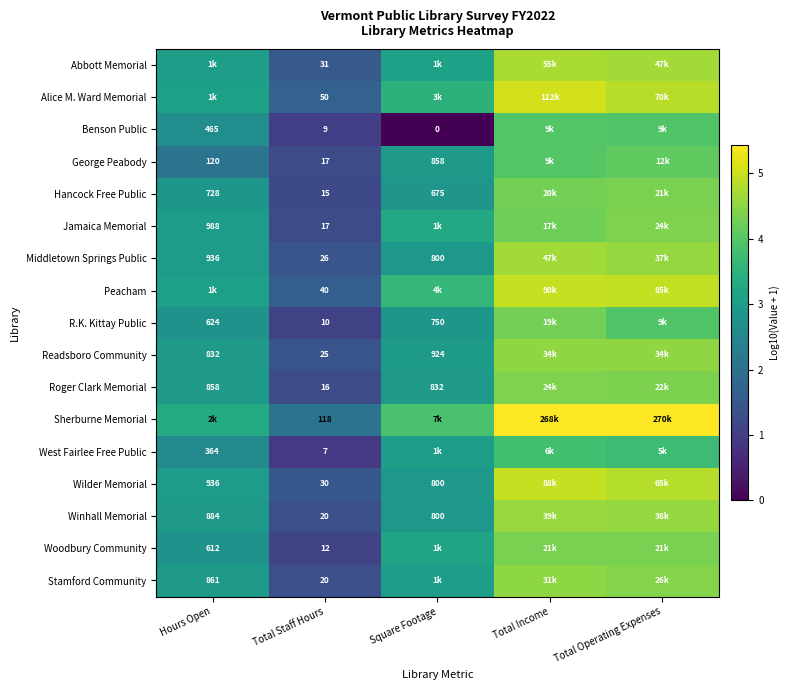

At which category is the sum across all series the highest?

Total Income